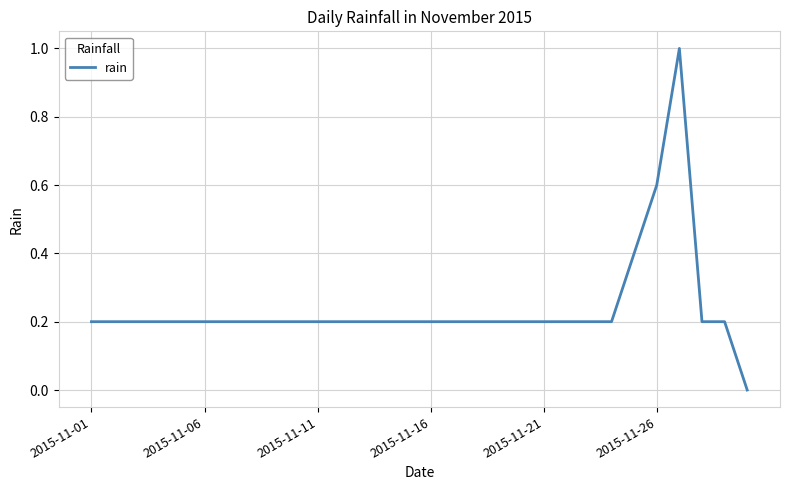

What is the difference between the maximum and minimum values?

1.0